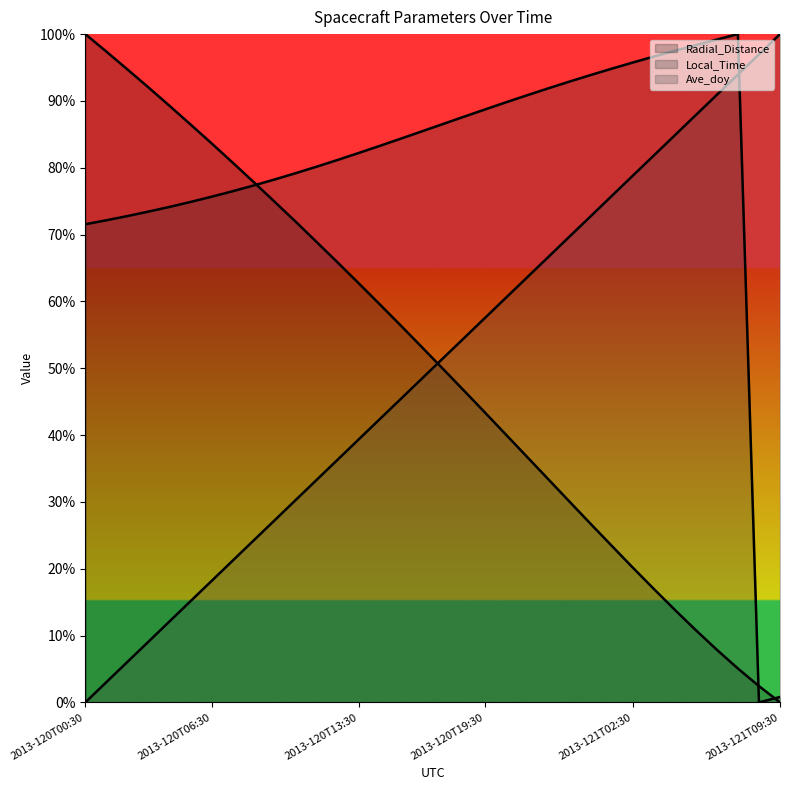

What is the value of the Local_Time point at the 7th from the left?

75.7